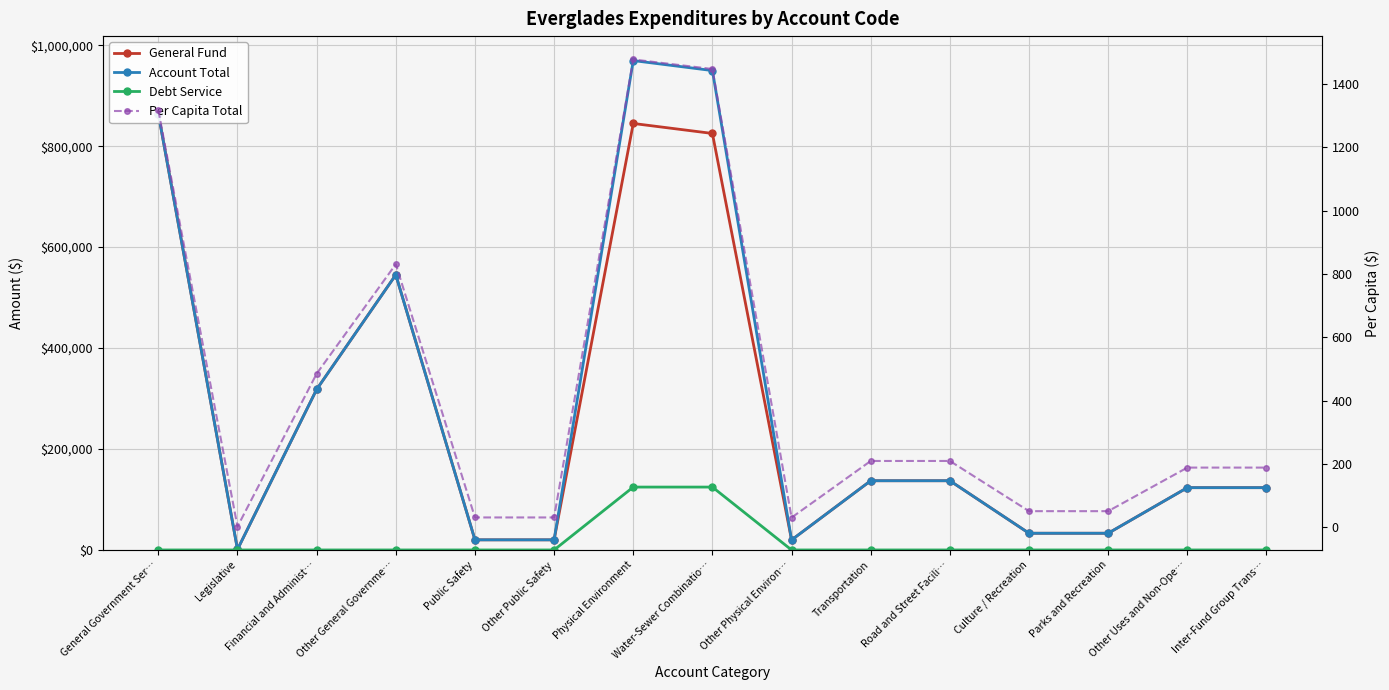

What is the total value across all series at Culture / Recreation?

66236.4